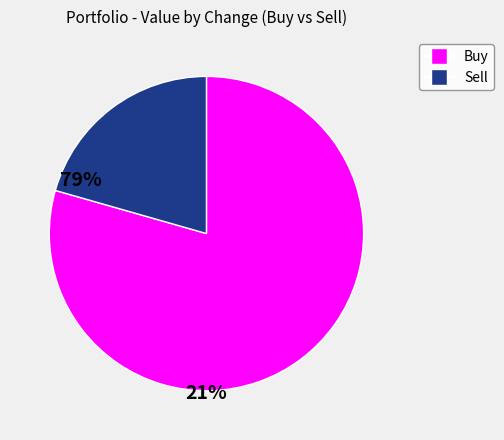

Is there any slice that represents more than half of the pie?

Yes